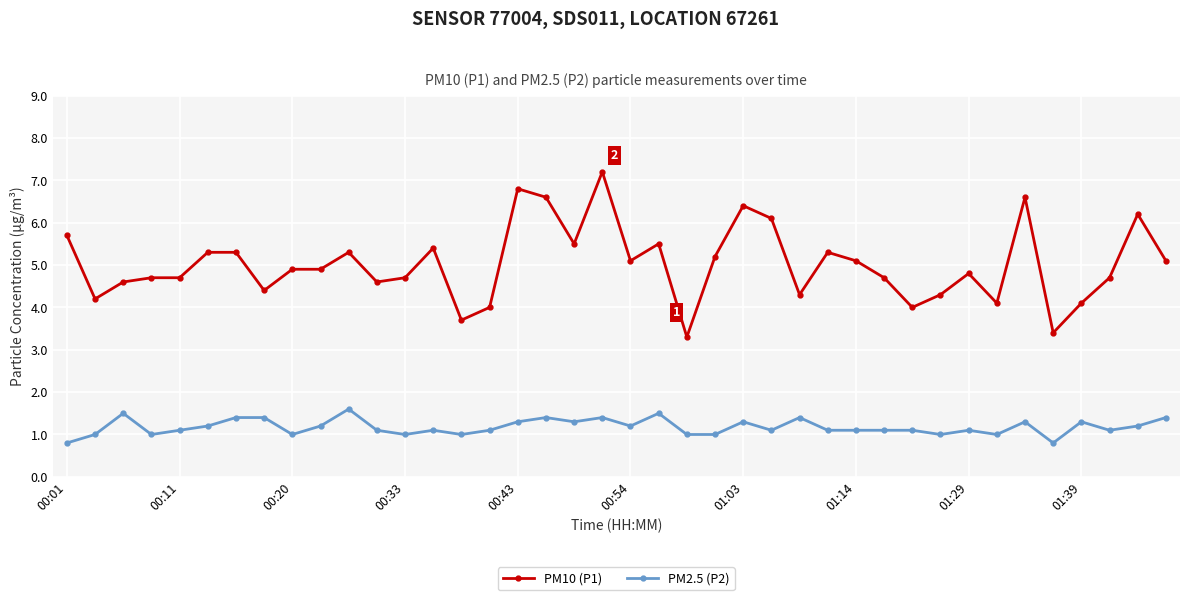

True or false: PM10 (P1) and PM2.5 (P2) cross at least once.

False